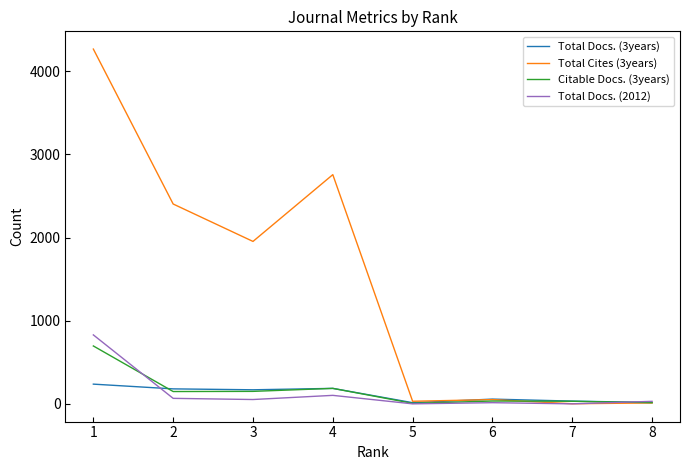

At which label is Citable Docs. (3years) closest to 351?

4